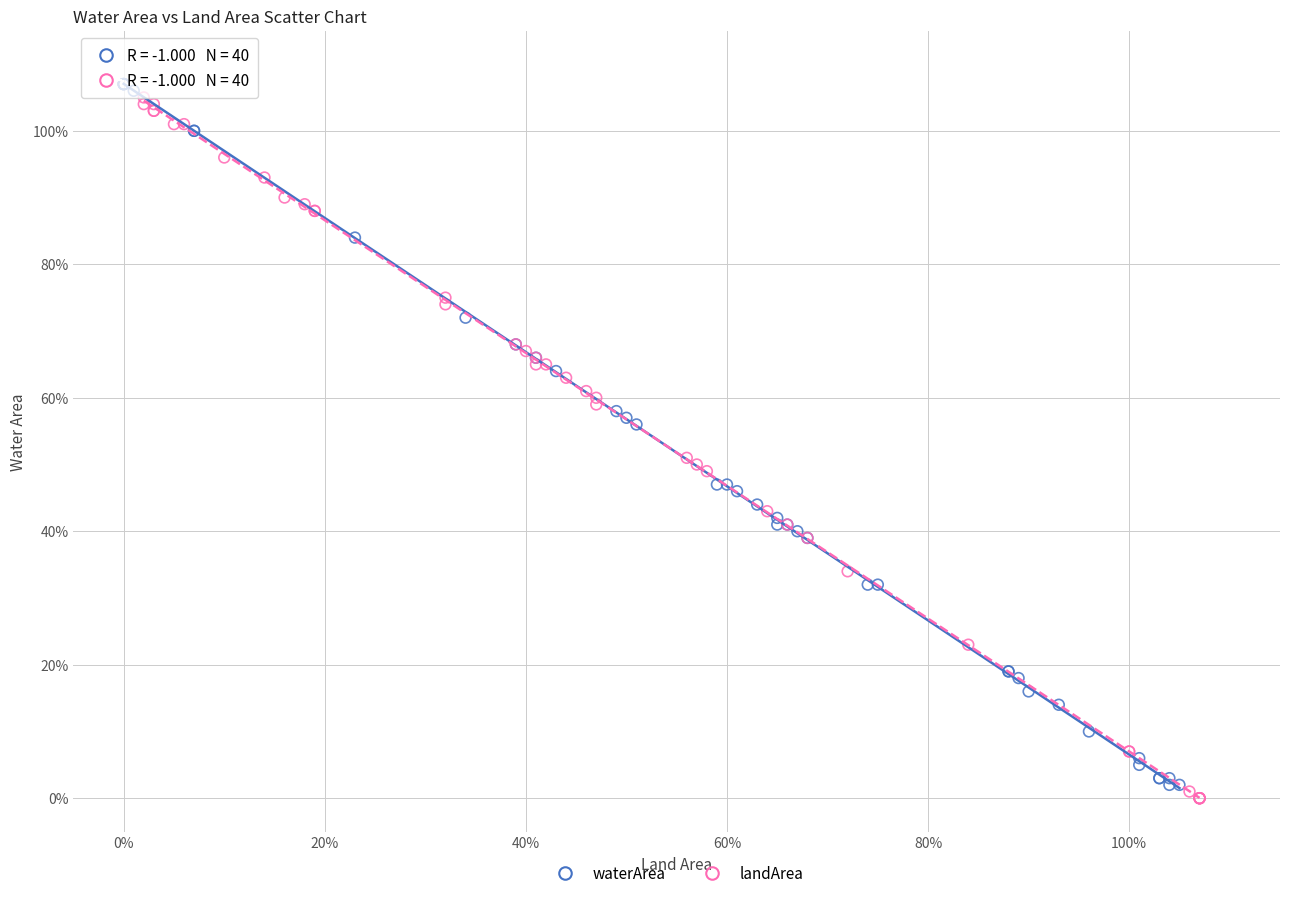

What are all the series names shown in the legend?

waterArea, landArea